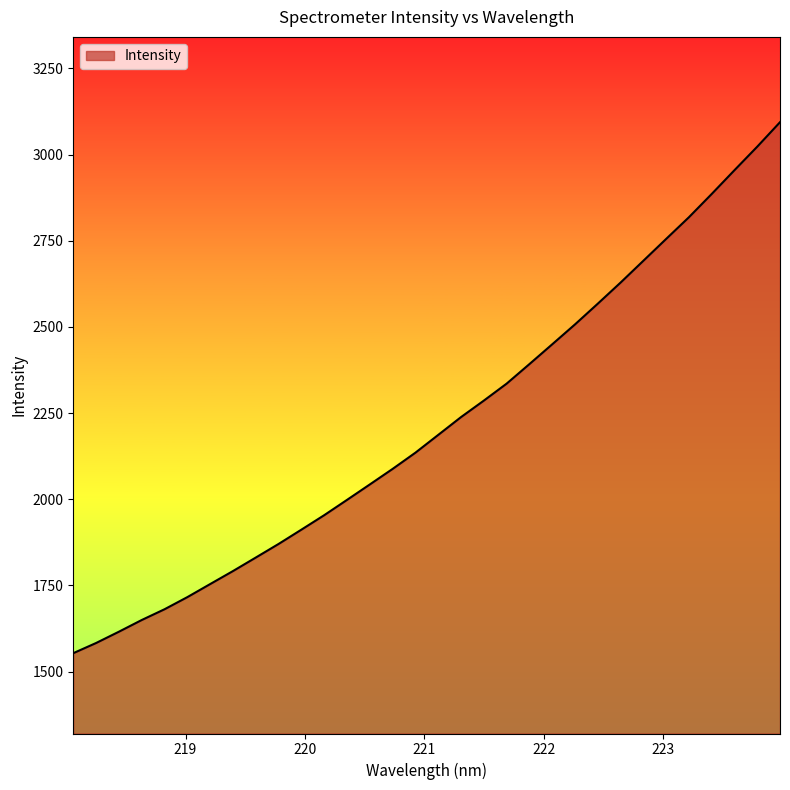

What is the greatest value displayed?

3093.7